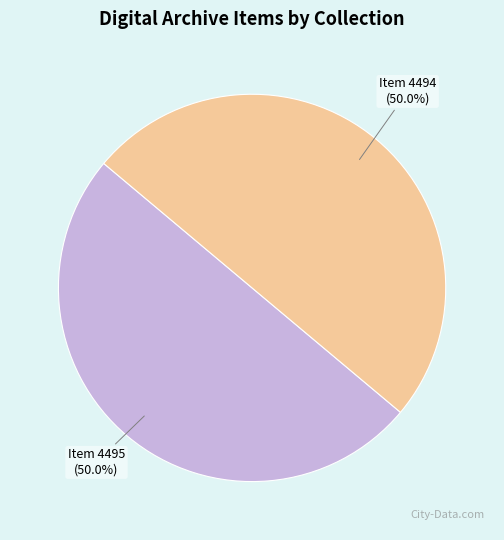

How many segments does this pie chart have?

2